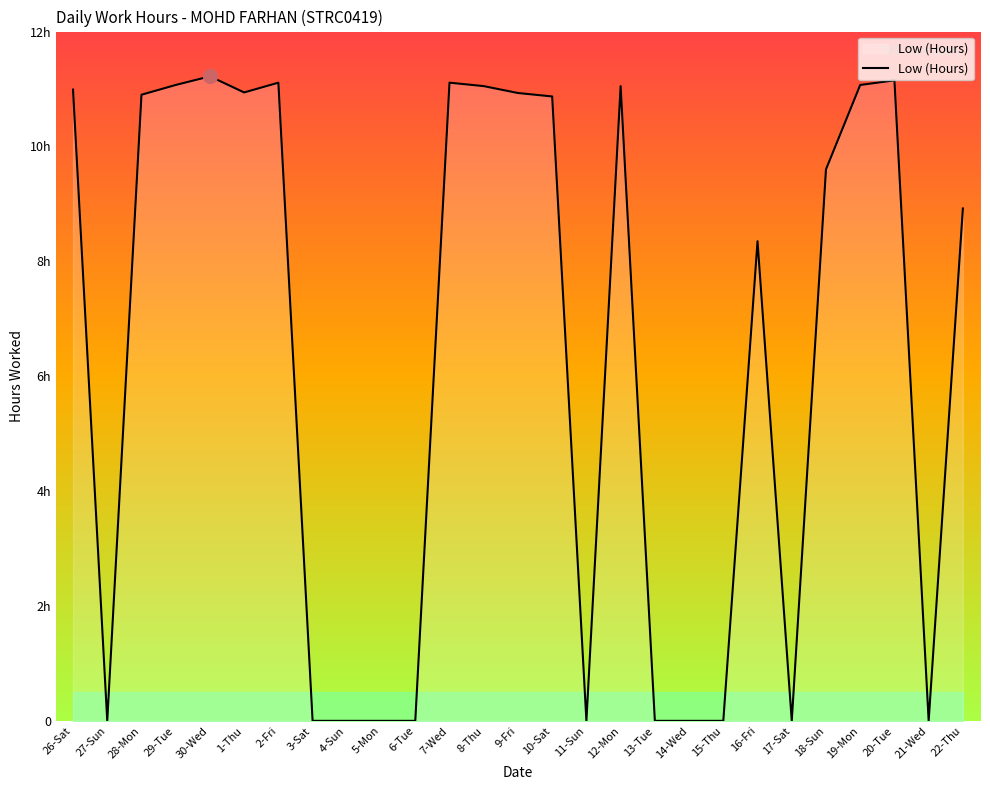

Which has a higher value, 16-Fri or 28-Mon?

28-Mon